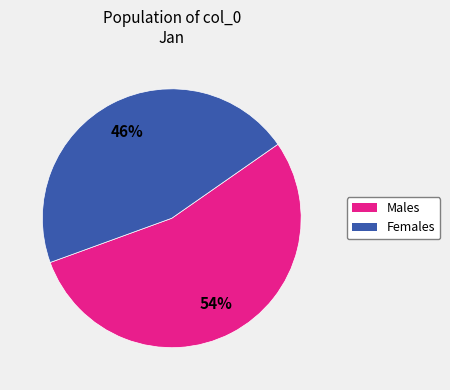

How many slices are in this pie chart?

2